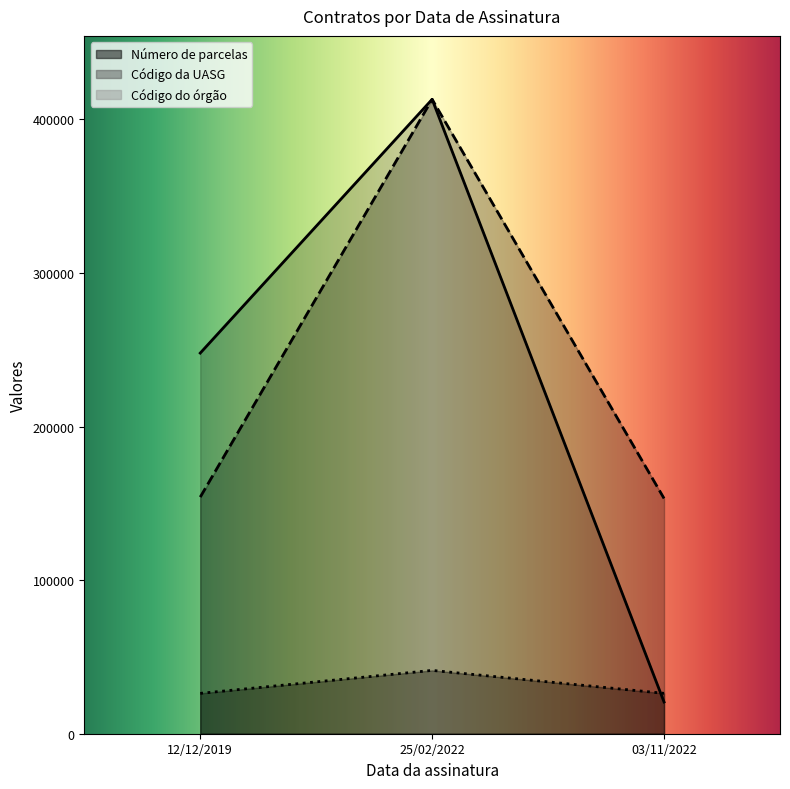

Which series has the largest range (max minus min)?

Número de parcelas